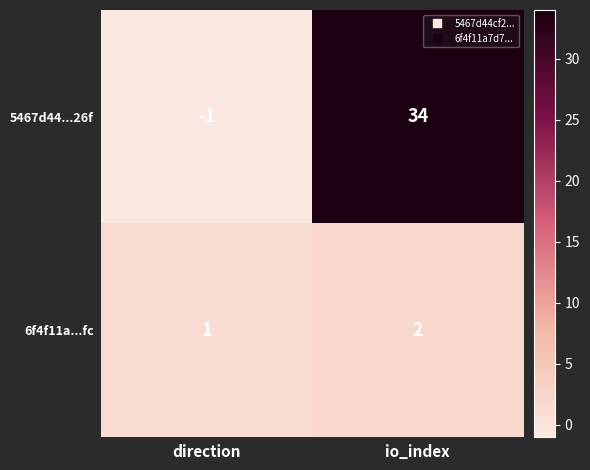

Between direction and io_index, which series saw the biggest shift?

5467d44...26f